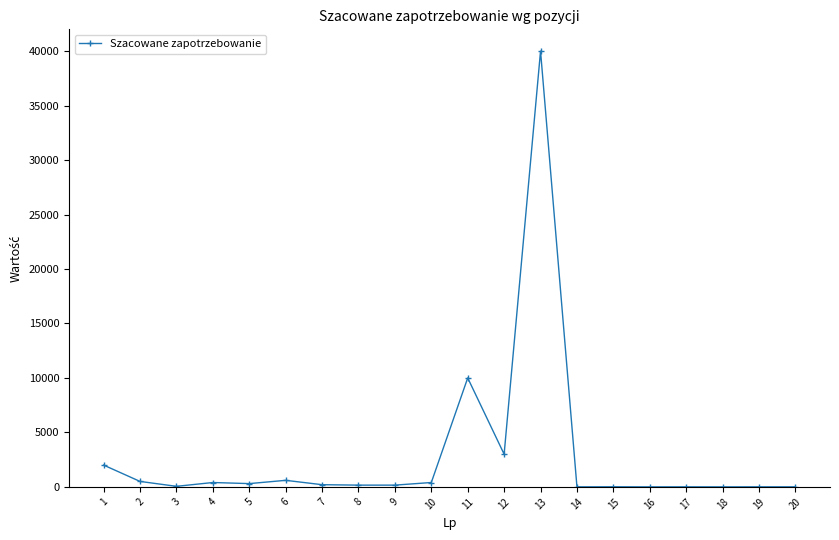

How many lines are shown in the chart?

1